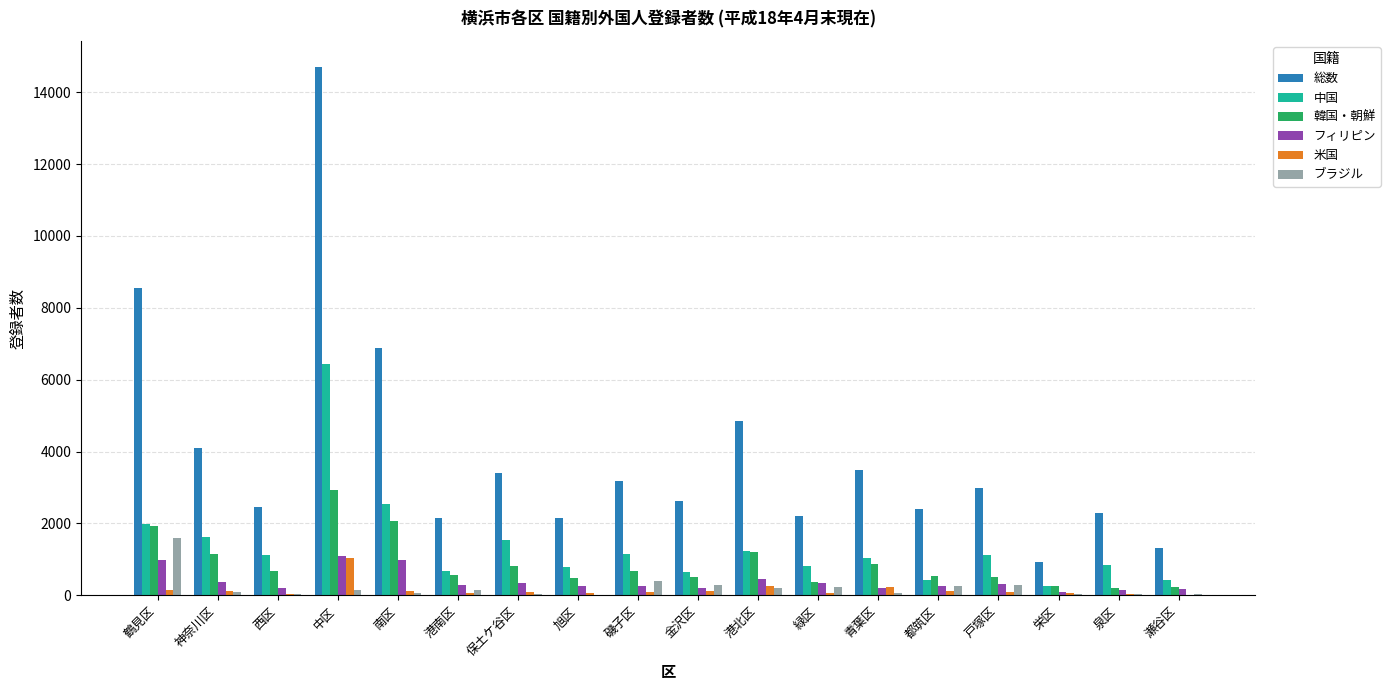

Which series changed the most between 港南区 and 磯子区?

総数